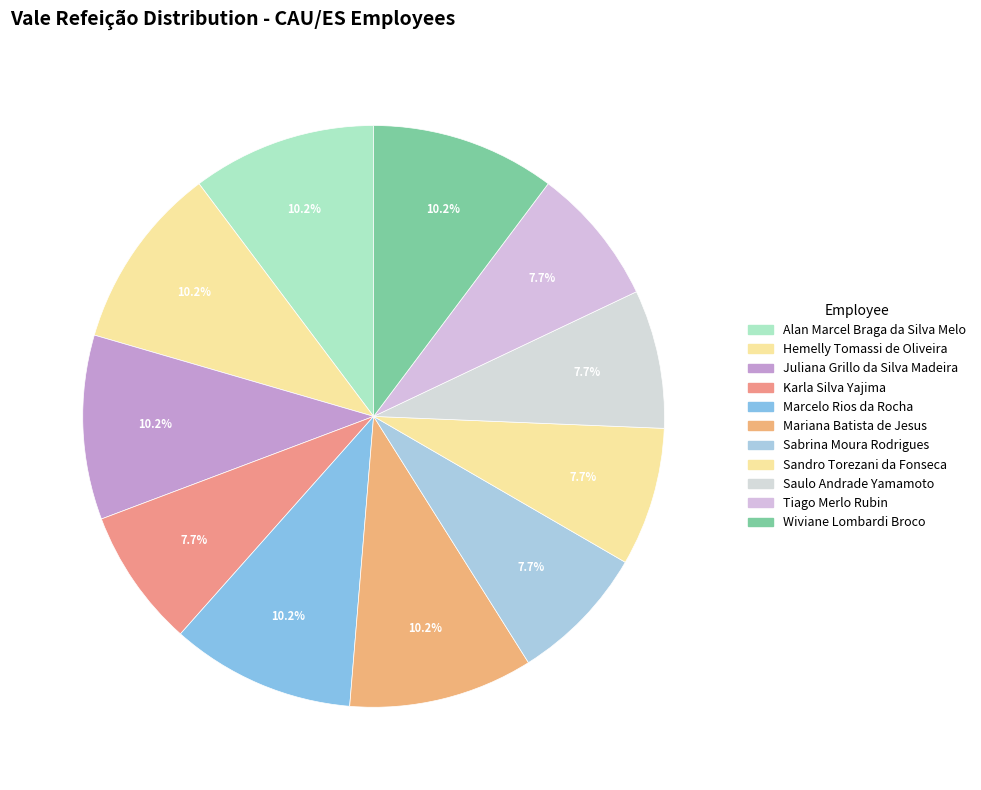

To the nearest percent, what percentage of the pie is Wiviane Lombardi Broco?

10%